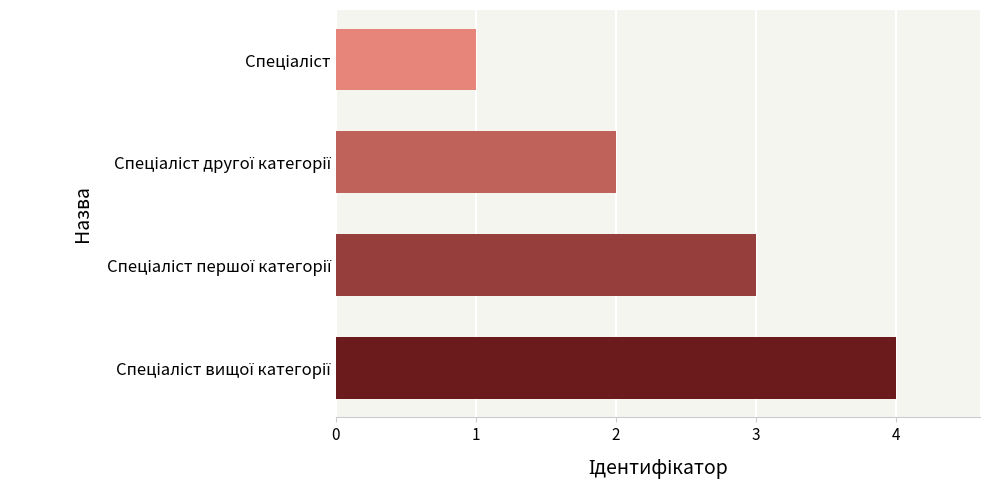

What is the difference between the maximum and minimum values?

3